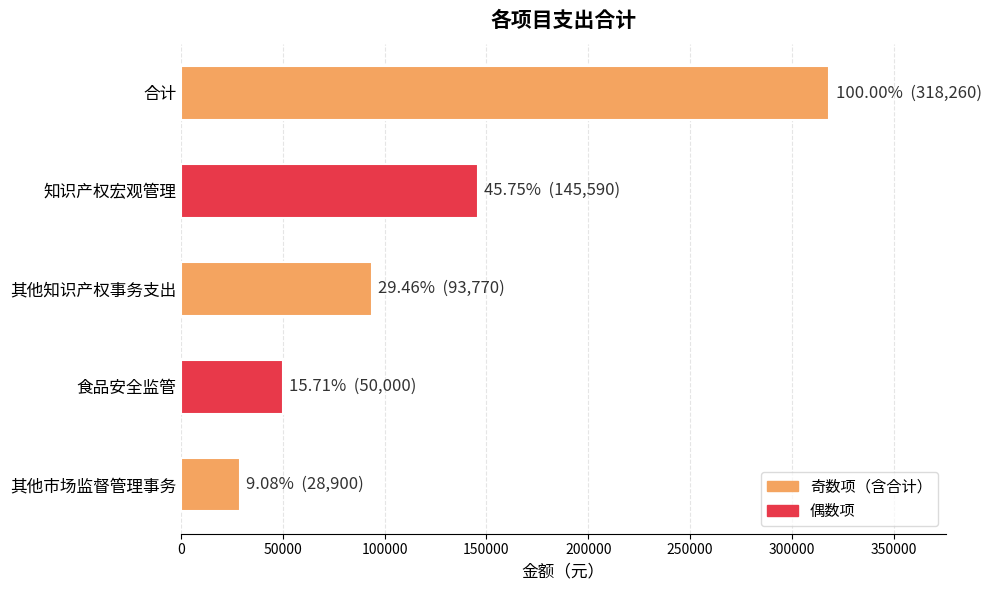

What is the average value?

127304